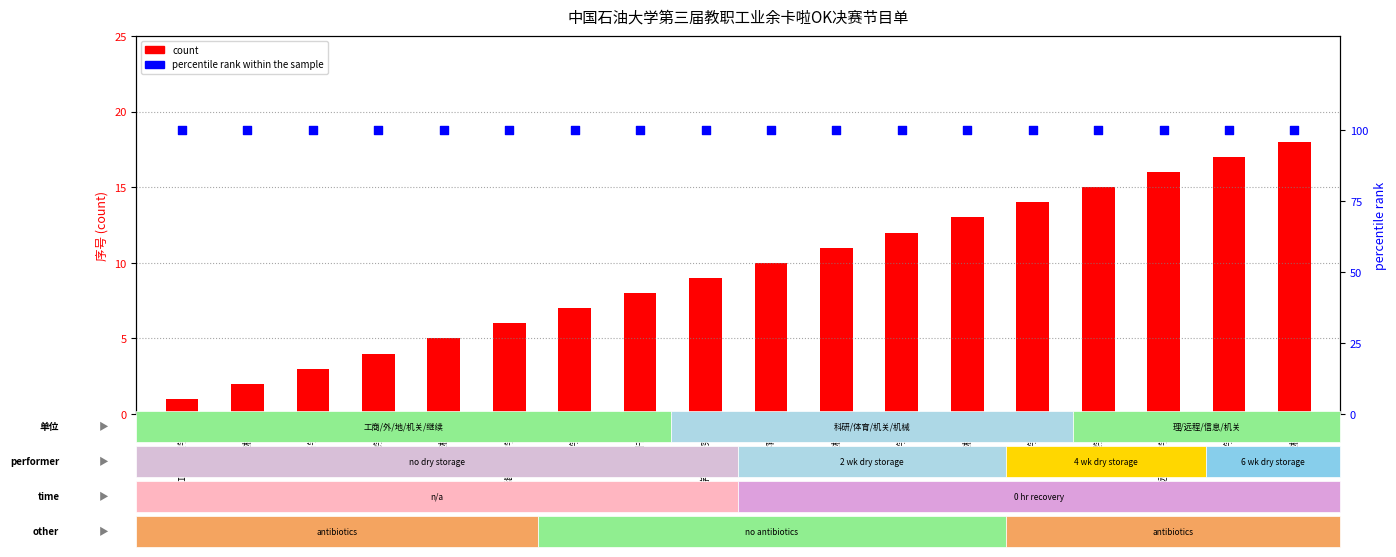

At how many categories does at least one series exceed 53?

18